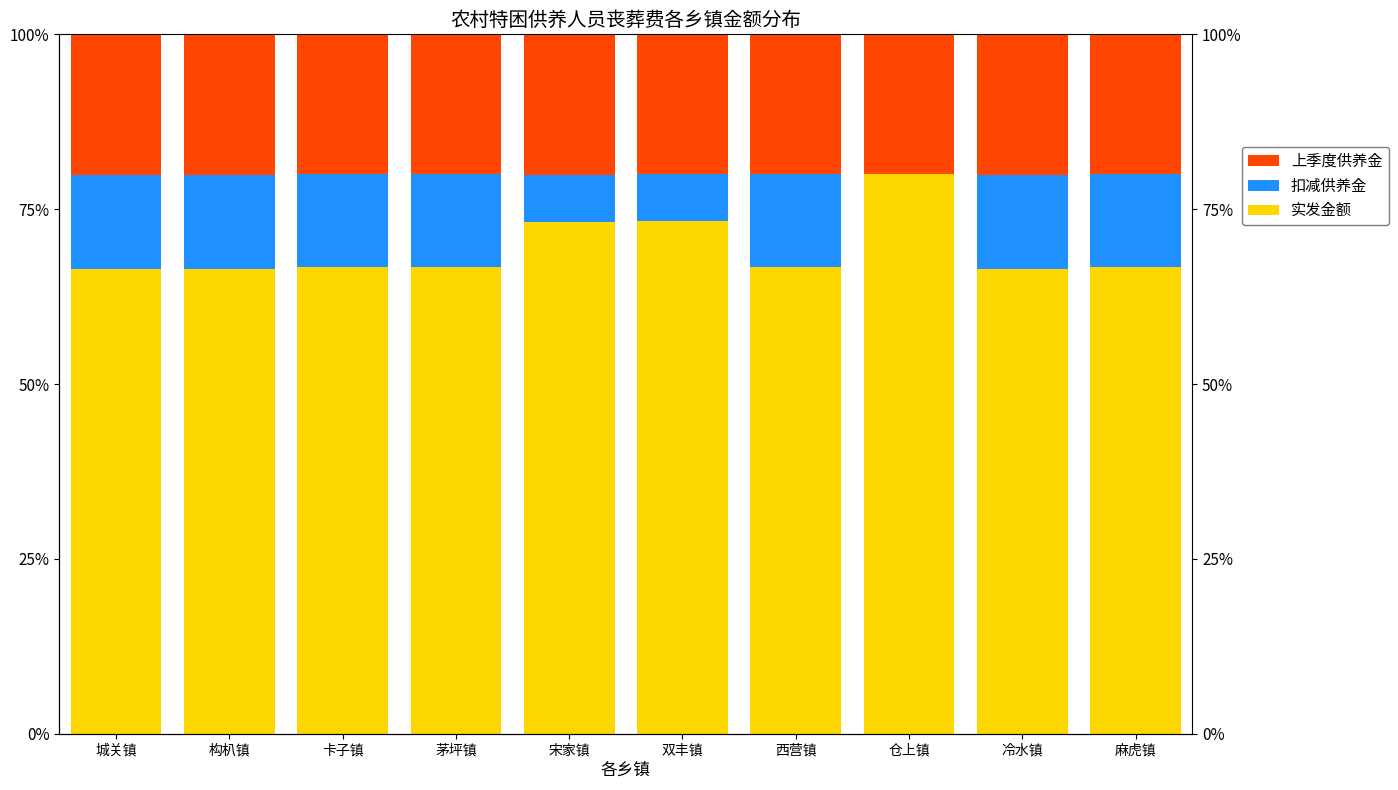

At how many categories does at least one series exceed 27?

10